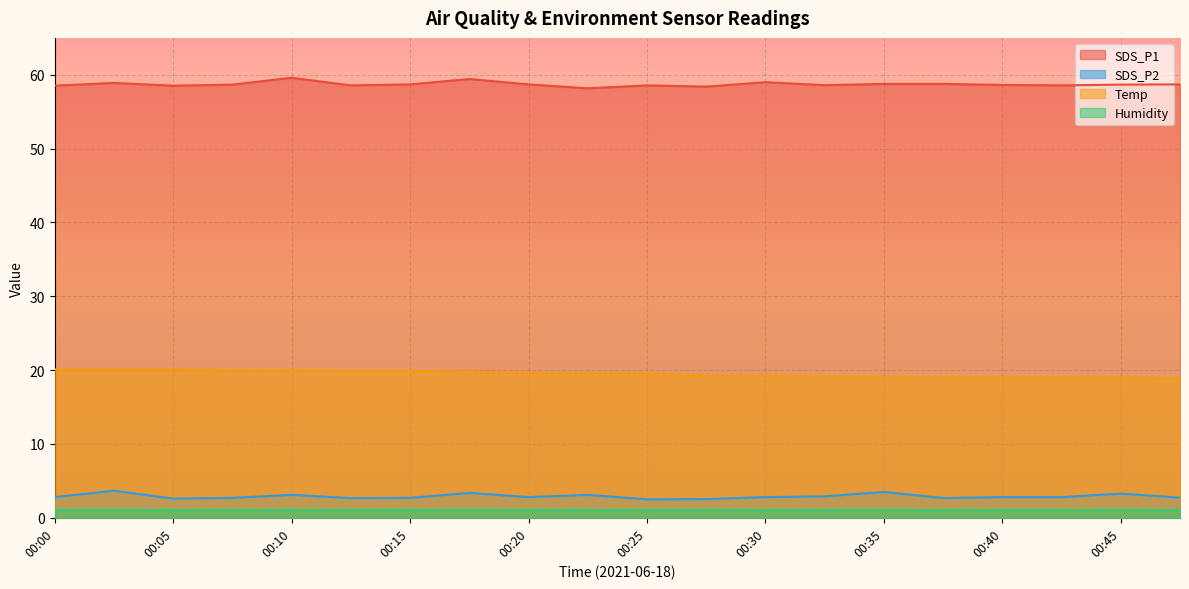

Does the chart display data point markers on the line(s)?

No